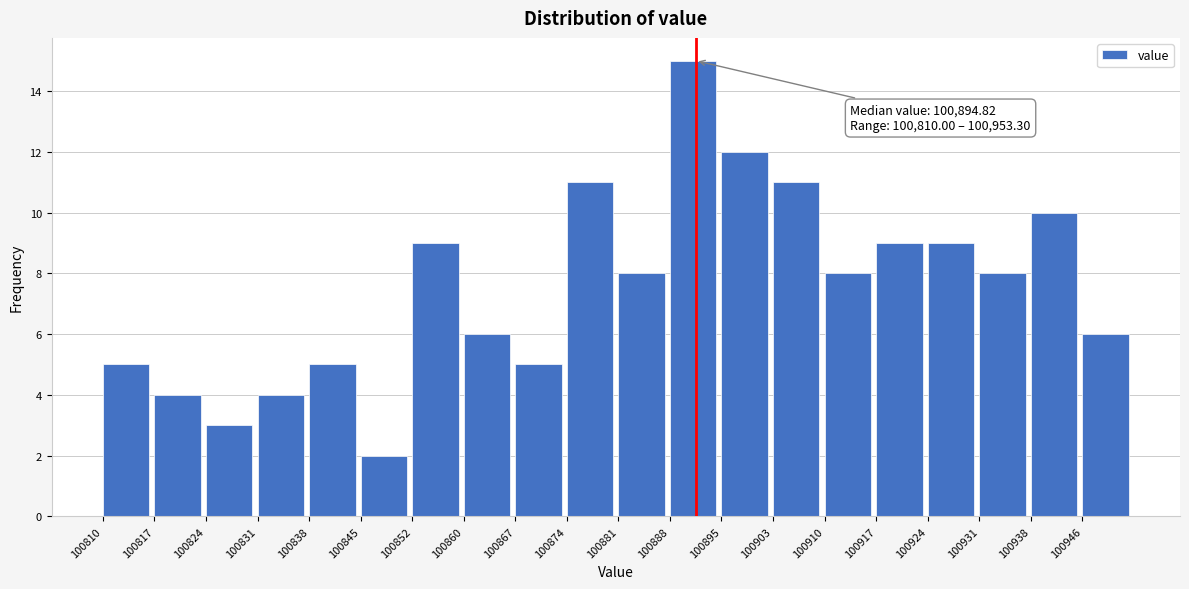

Which range on the x-axis has the tallest bar?

100889 to 100896